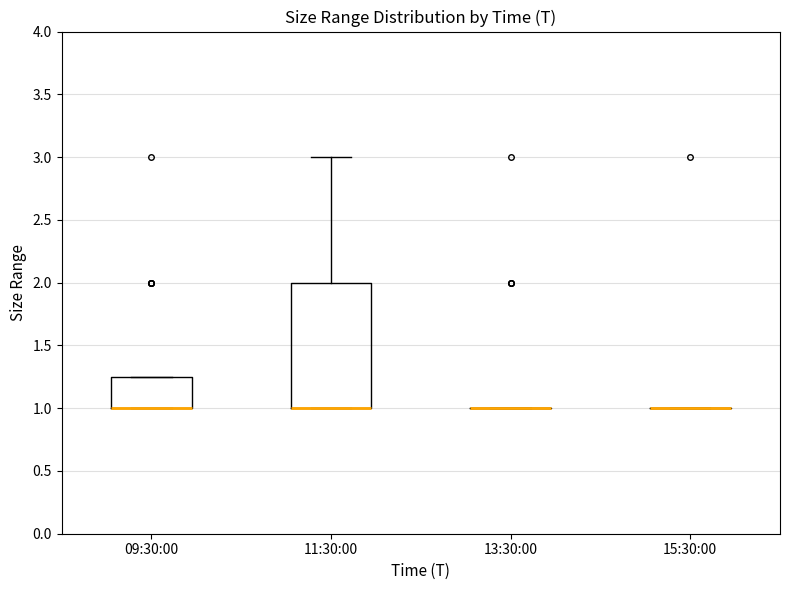

Reading left to right, read every box against the y-axis: the position of its median line, the range the box covers, and the ends of its whiskers. The values are not printed on the chart, so give them approximately, as read against the axis.

09:30:00: median 1.00 (drawn on the box's lower edge), box 1.00 to 1.25, whiskers 1.00 to 1.25
11:30:00: median 1.00 (drawn on the box's lower edge), box 1.00 to 2.00, whiskers 1.00 to 3.00
13:30:00: box collapsed to a line at 1.00, whiskers 1.00 to 1.00
15:30:00: box collapsed to a line at 1.00, whiskers 1.00 to 1.00